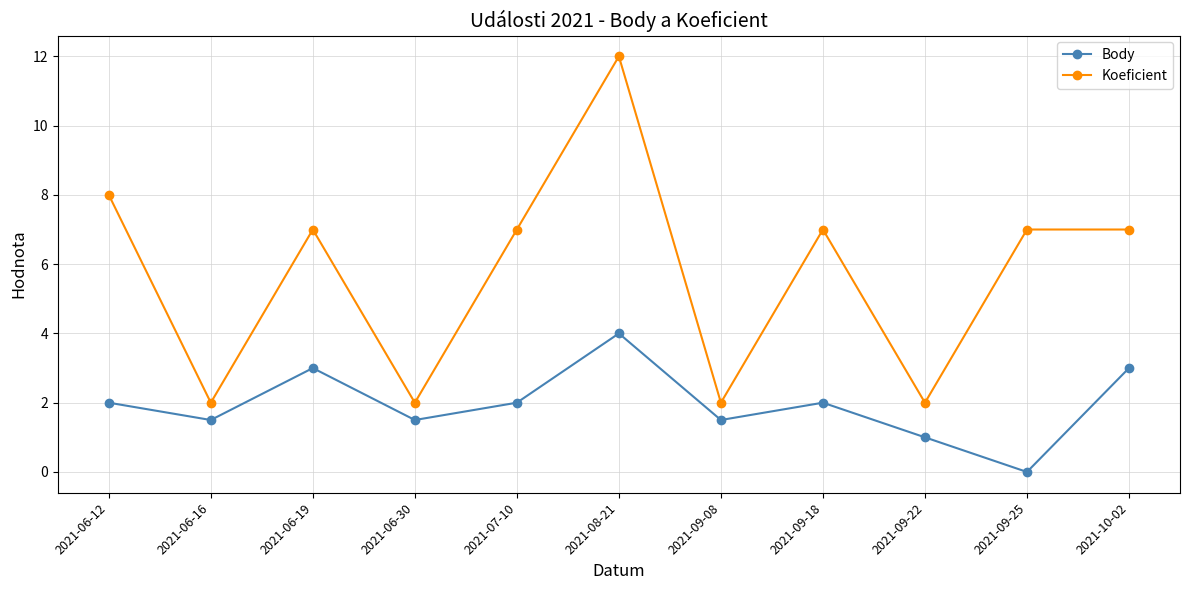

At which label does Koeficient first exceed 7?

2021-06-12